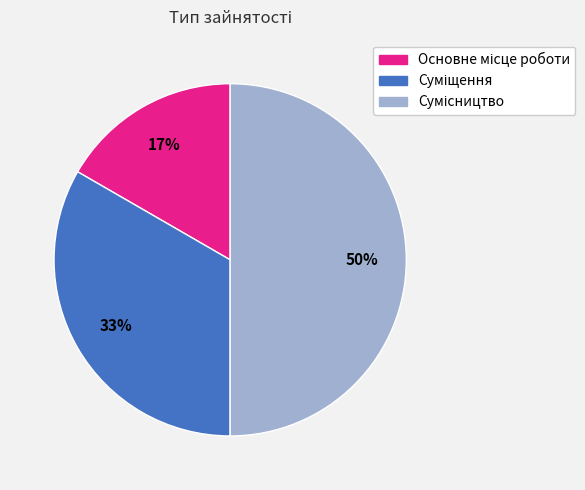

To the nearest percent, what is the average slice percentage?

33%